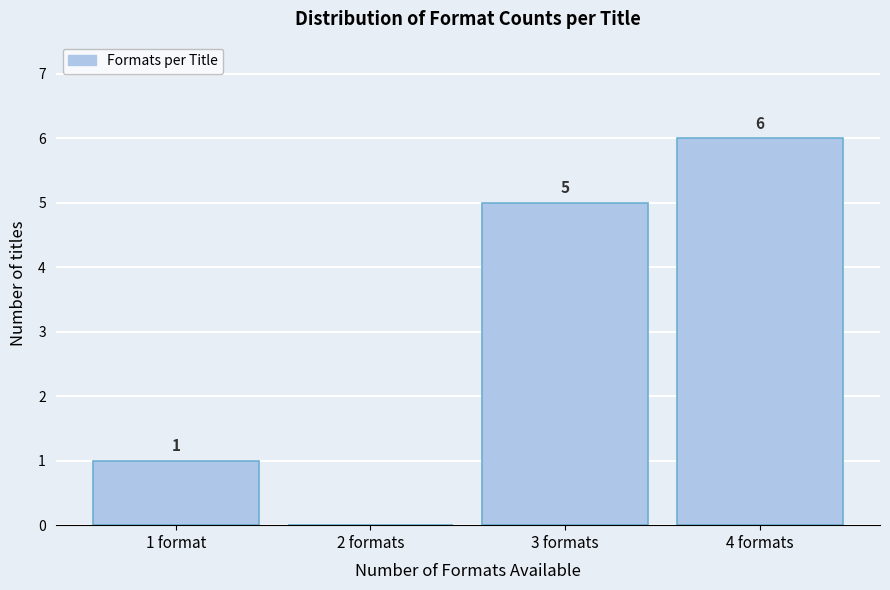

Reading left to right, list all the values displayed in this chart.

1 format=1	2 formats=0	3 formats=5	4 formats=6